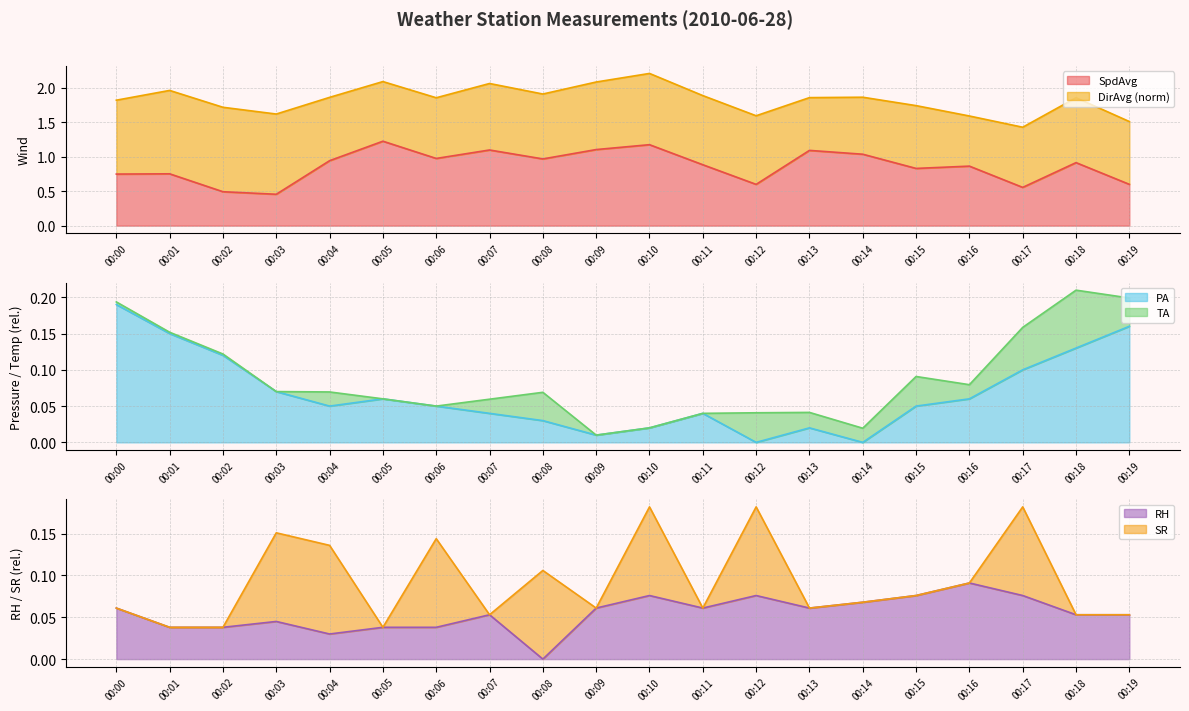

The RH series shows 0.1 at 00:14. True or false?

True